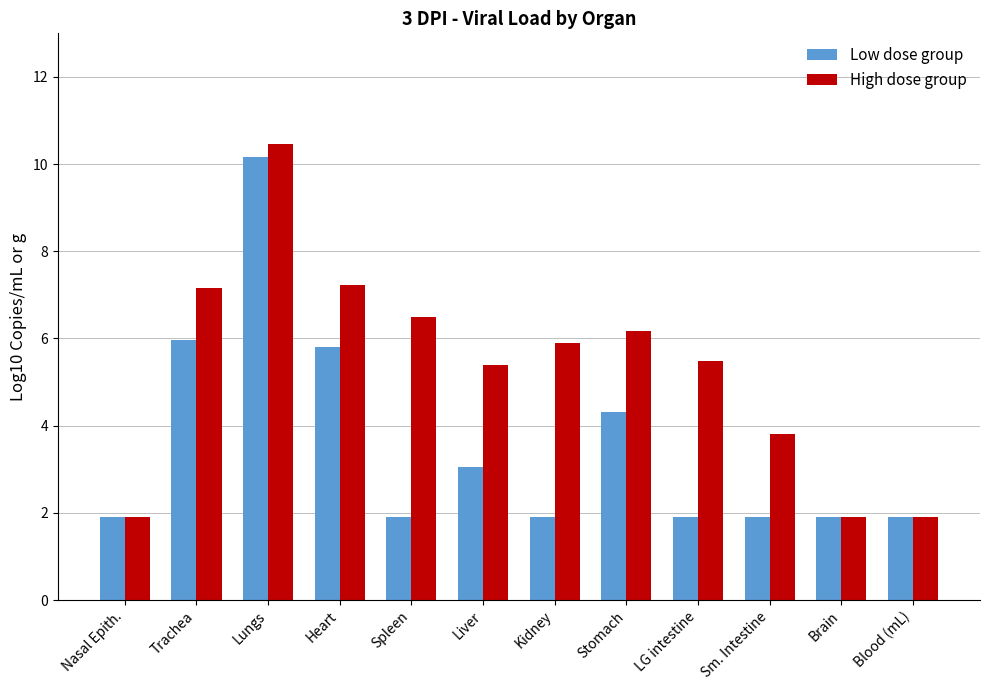

The Low dose group series shows 1.1 at Spleen. True or false?

False